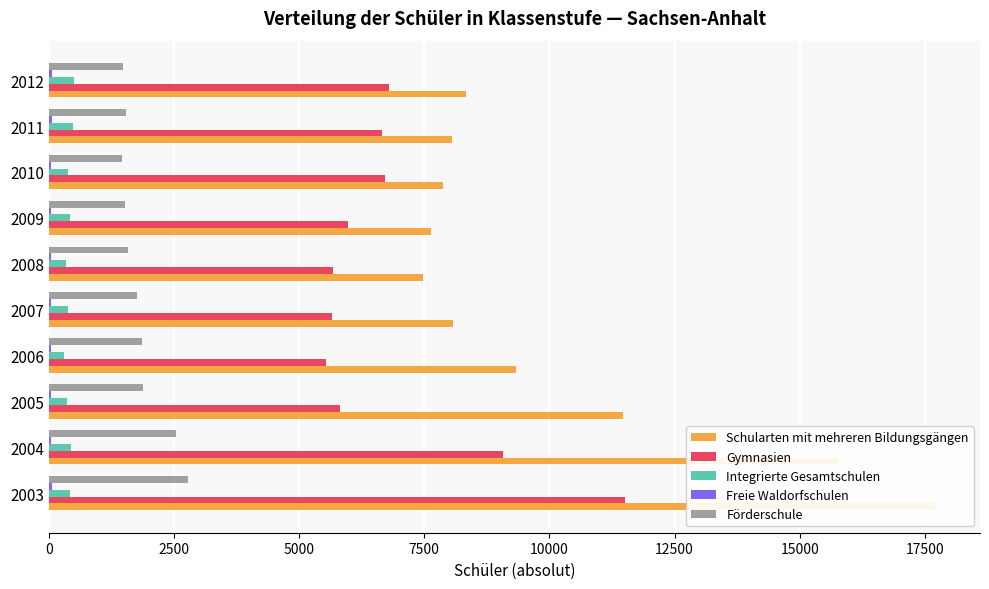

What is the smallest value displayed?

39